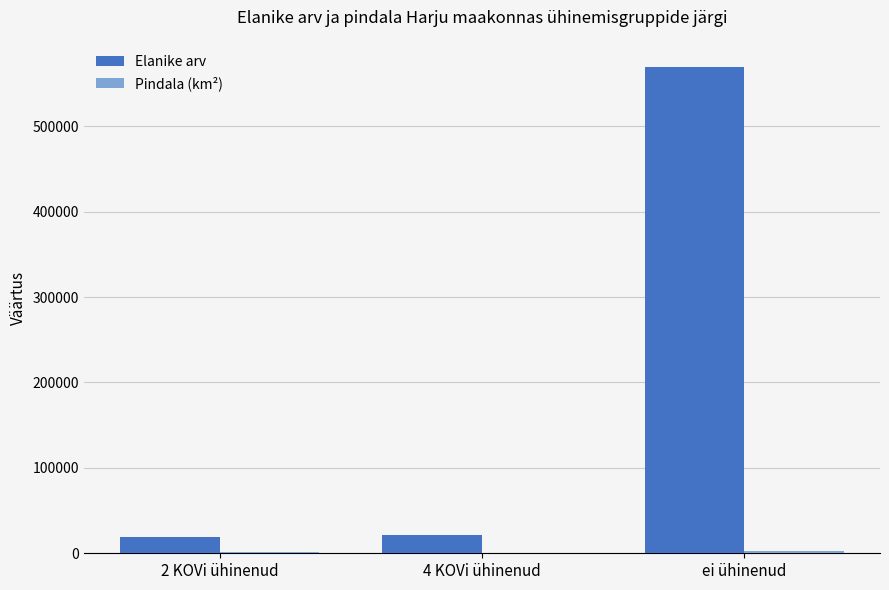

Which series has the largest total across all categories?

Elanike arv